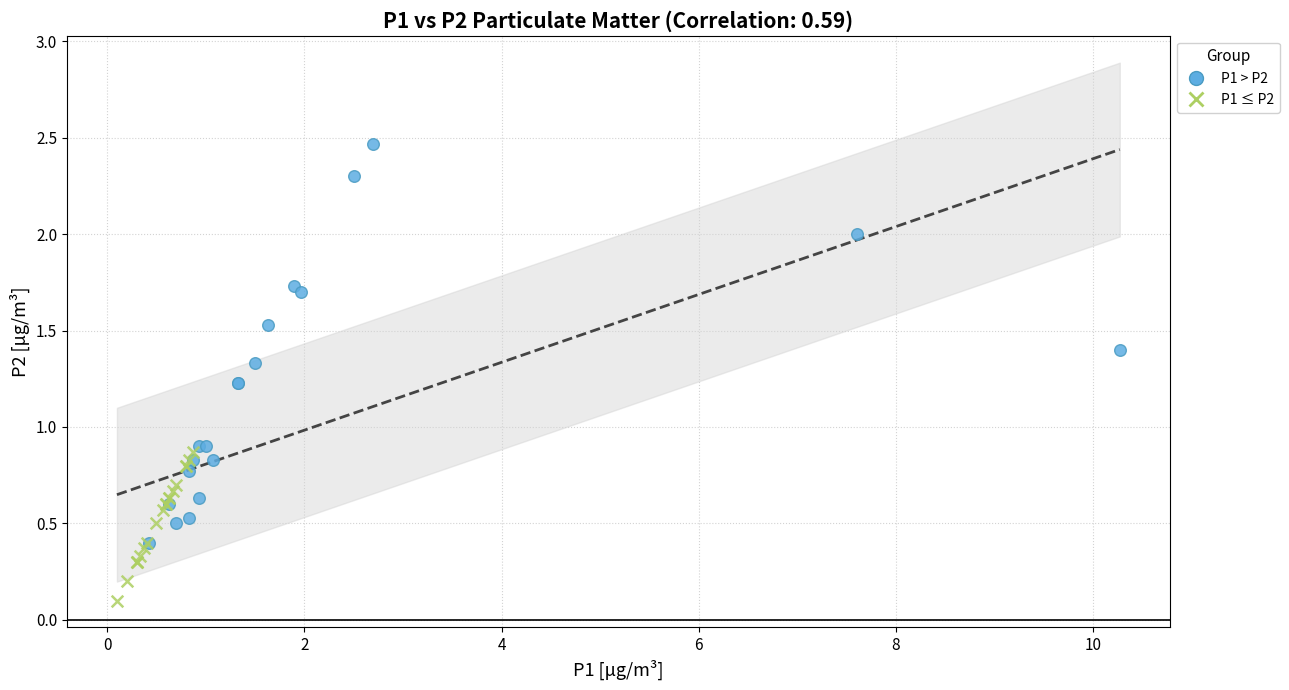

Which series contains the highest Y value?

P1 > P2